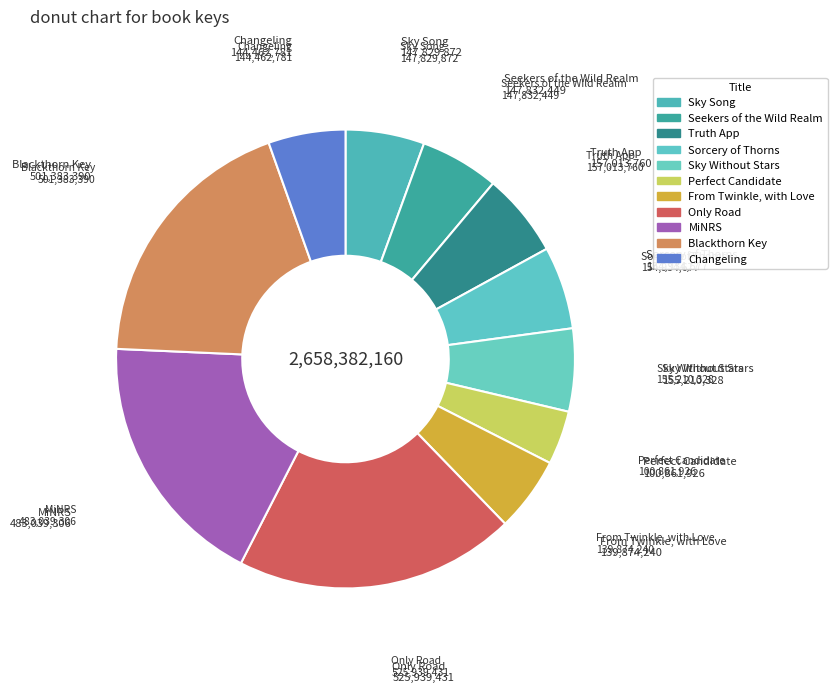

What percentage do Sky Song and Sky Without Stars together represent?

11.4%